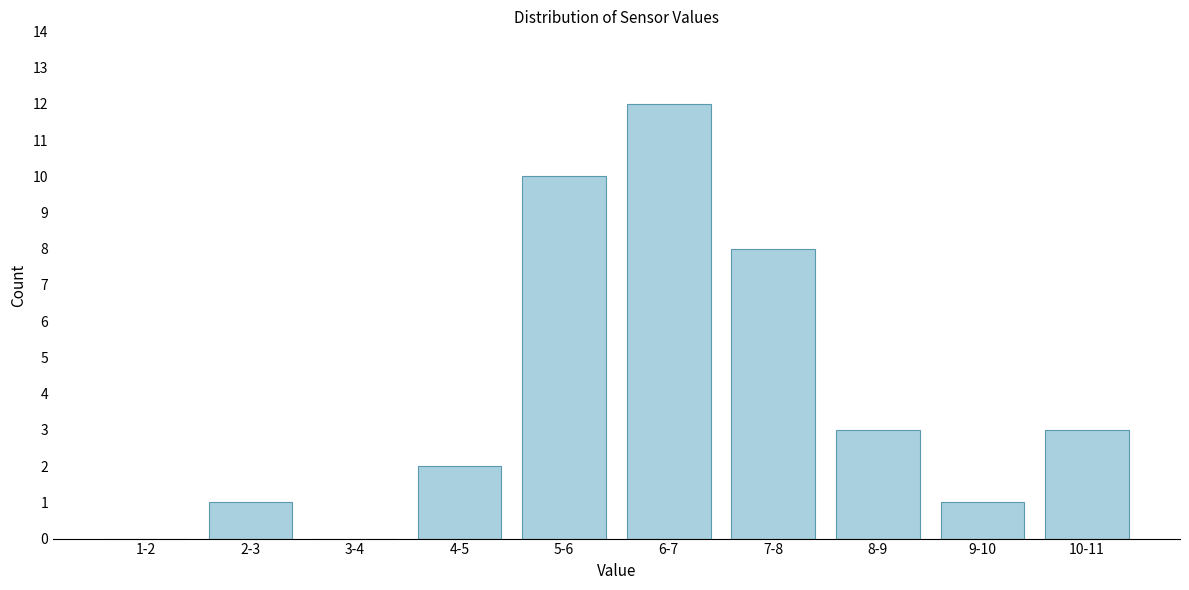

Reading right to left, transcribe all the data shown in this chart.

10-11=3	9-10=1	8-9=3	7-8=8	6-7=12	5-6=10	4-5=2	3-4=0	2-3=1	1-2=0